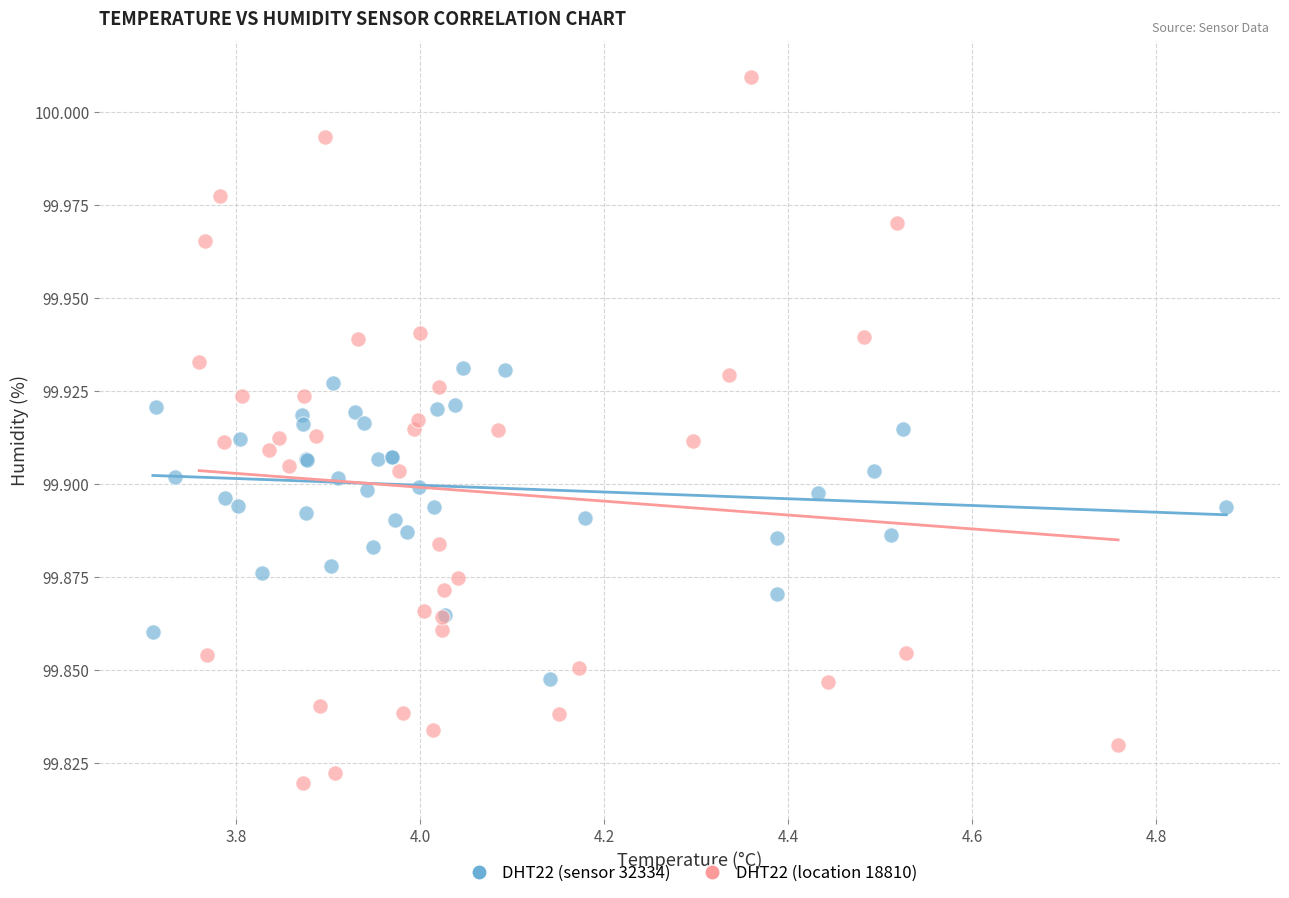

Which series reaches the minimum Y coordinate?

DHT22 (location 18810)